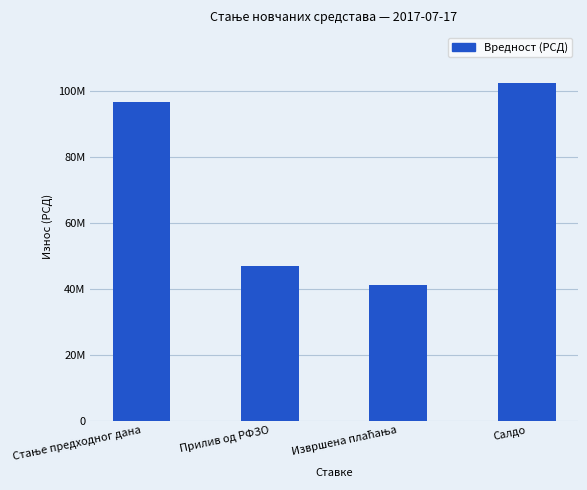

What is the sum of the values at Прилив од РФЗО and Стање предходног дана?

143720066.0